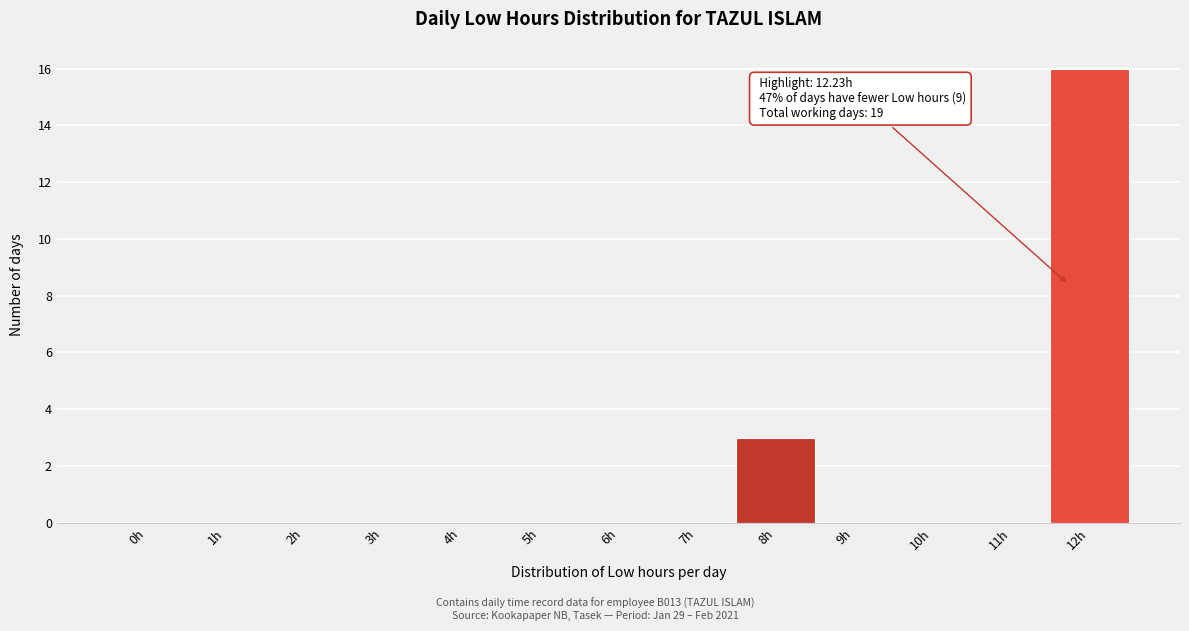

Reading left to right, extract all data points from this chart.

0h=0	1h=0	2h=0	3h=0	4h=0	5h=0	6h=0	7h=0	8h=3	9h=0	10h=0	11h=0	12h=16